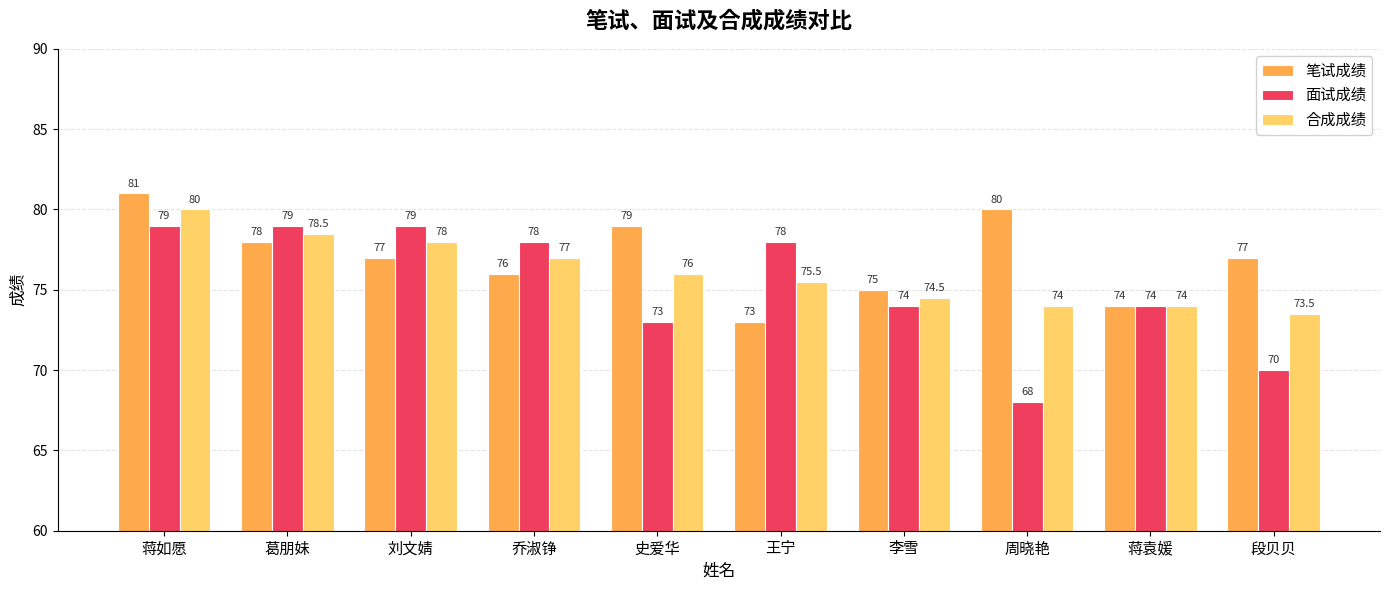

The 合成成绩 series shows 33.2 at 乔淑铮. True or false?

False